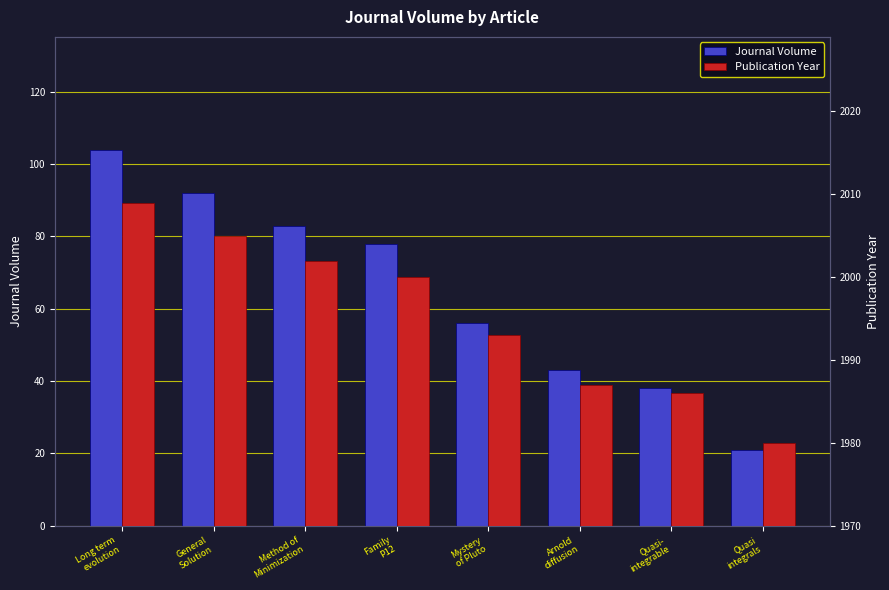

The Journal Volume series shows 56 at Mystery
of Pluto. True or false?

True